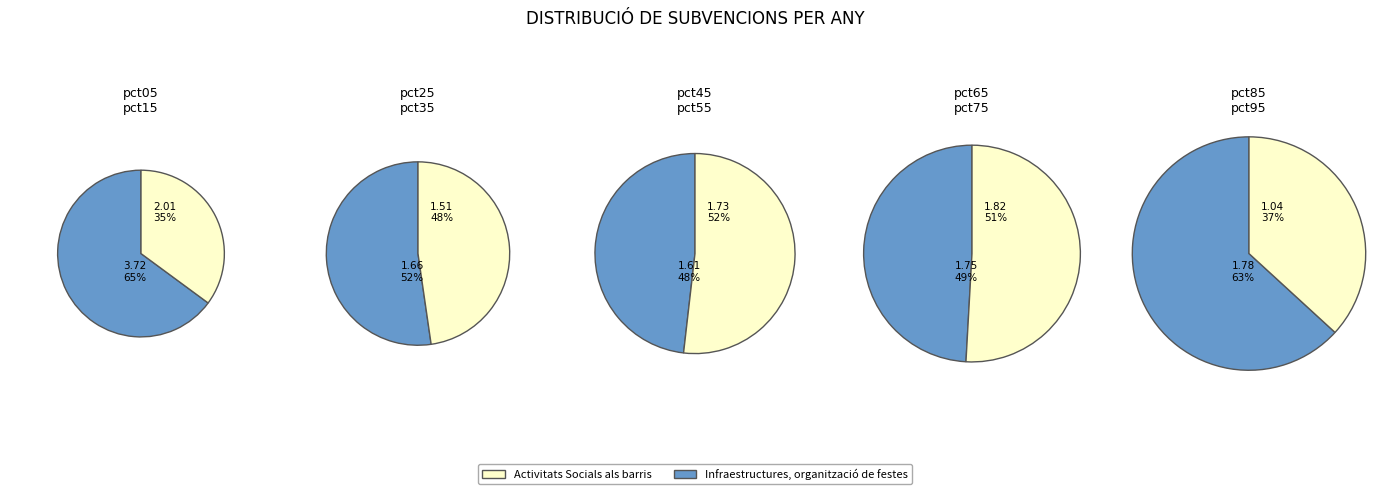

What percentage is the pct45 slice, to the nearest percent?

9%